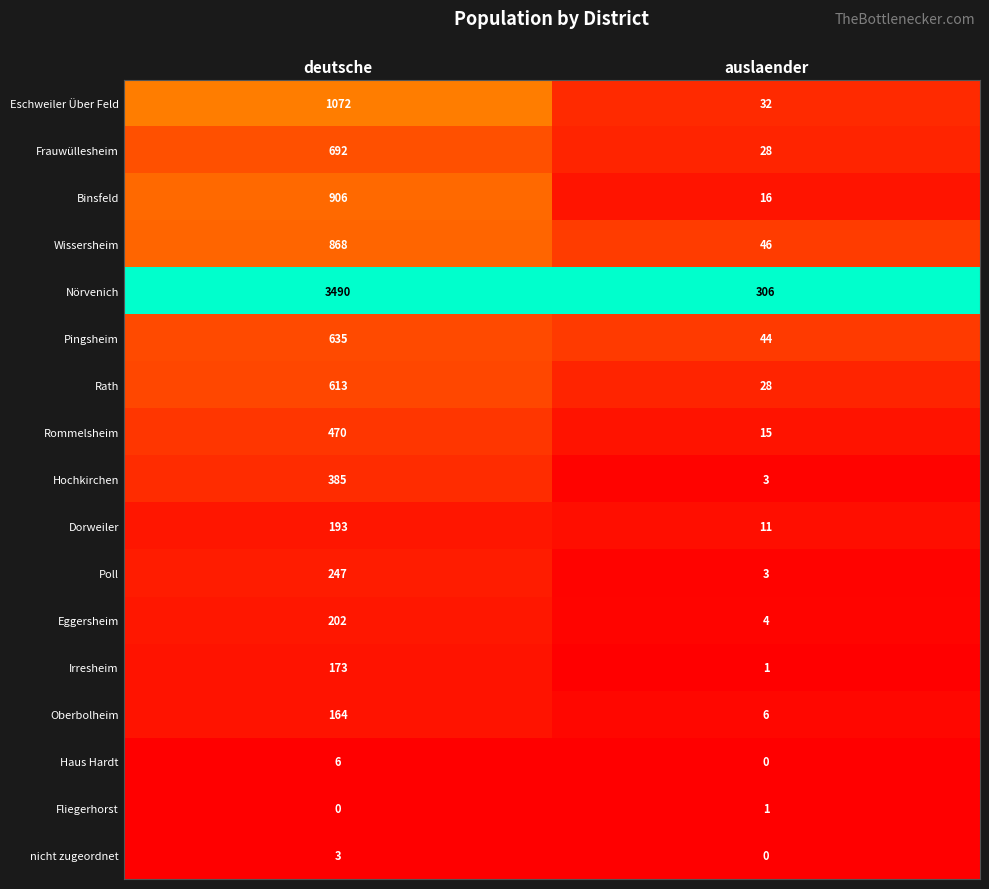

How many values in the Rath series are below 613?

1